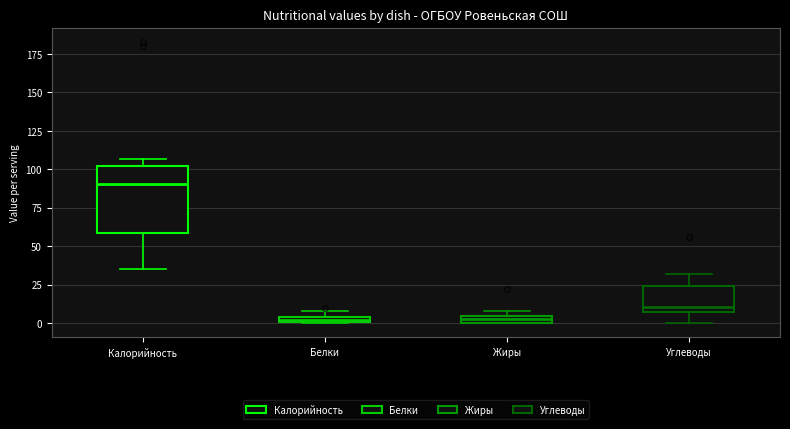

Comparing the boxes themselves (not the whiskers), which one is the tallest?

Калорийность